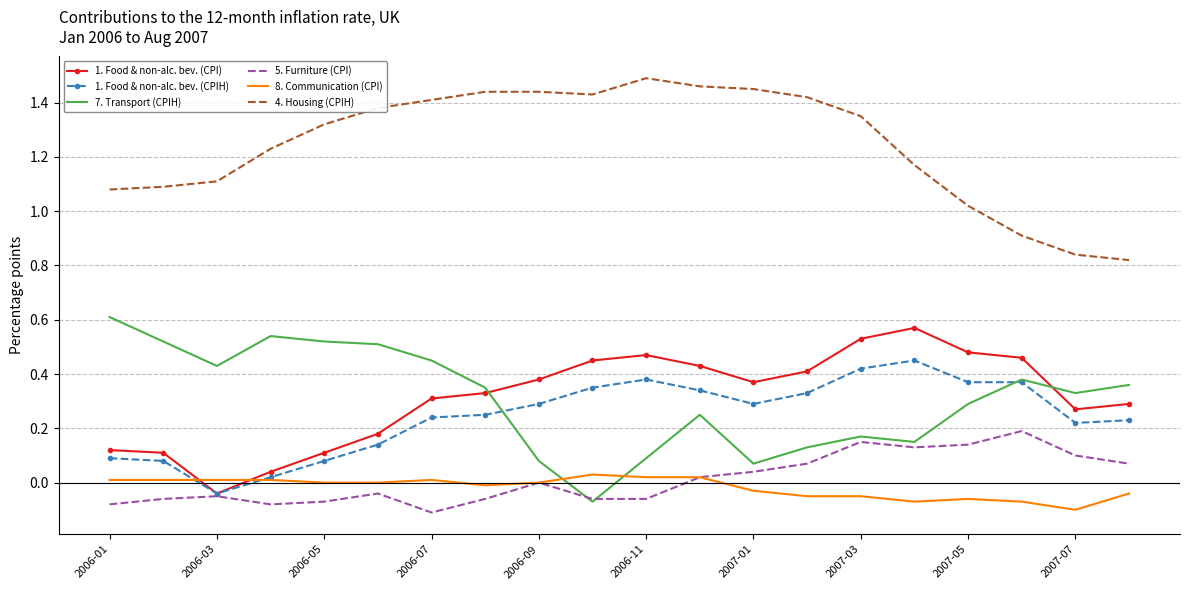

Rank the series by their maximum value, from lowest to highest.

8. Communication (CPI), 5. Furniture (CPI), 1. Food & non-alc. bev. (CPIH), 1. Food & non-alc. bev. (CPI), 7. Transport (CPIH), 4. Housing (CPIH)